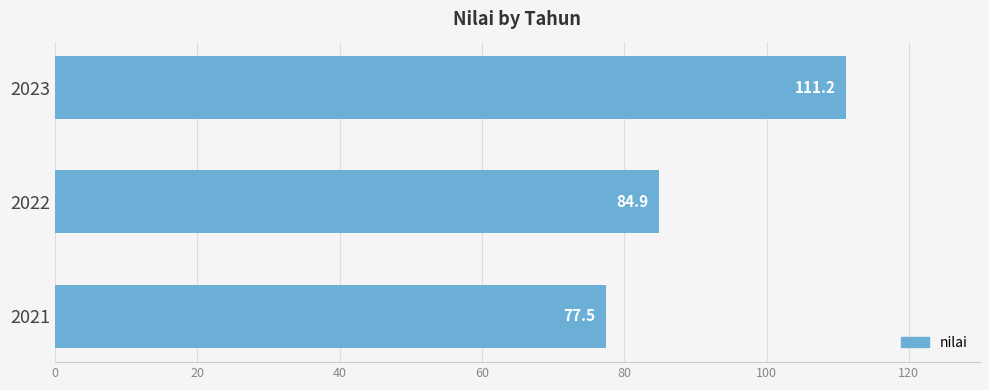

Reading bottom to top, extract all data points from this chart.

77.5	84.9	111.2